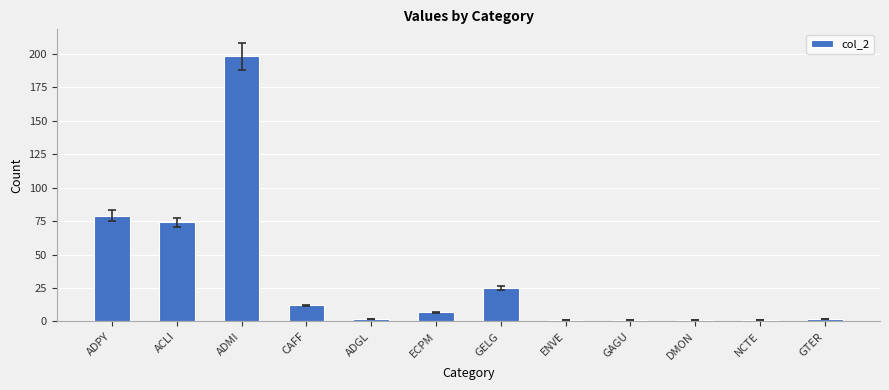

How many data points are less than 7?

6